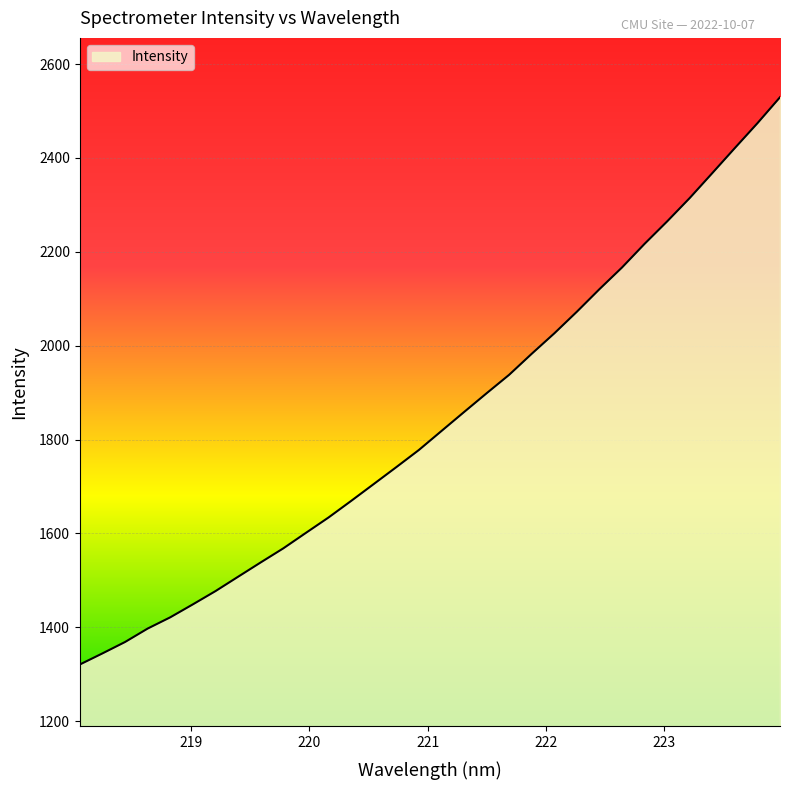

What is the greatest value displayed?

2529.4